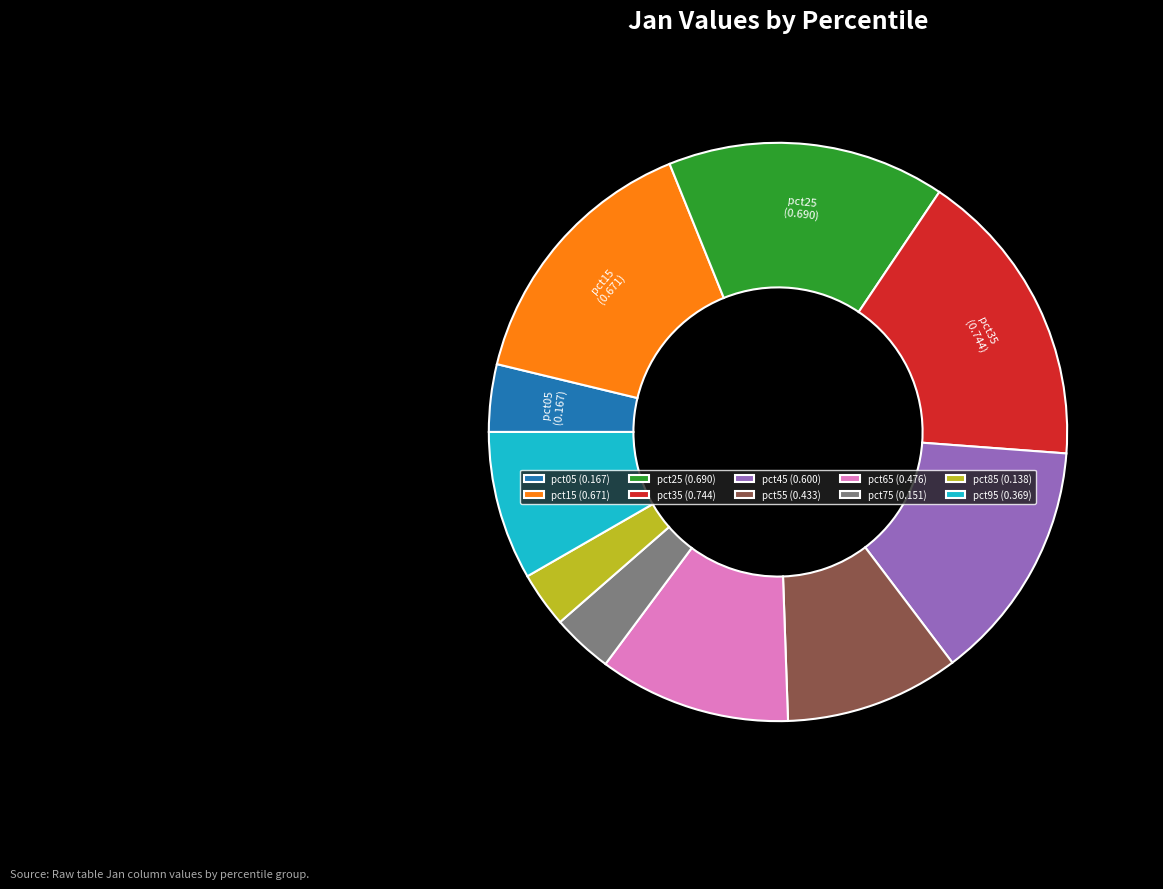

Is it true that pct65 is 11% of the pie?

True